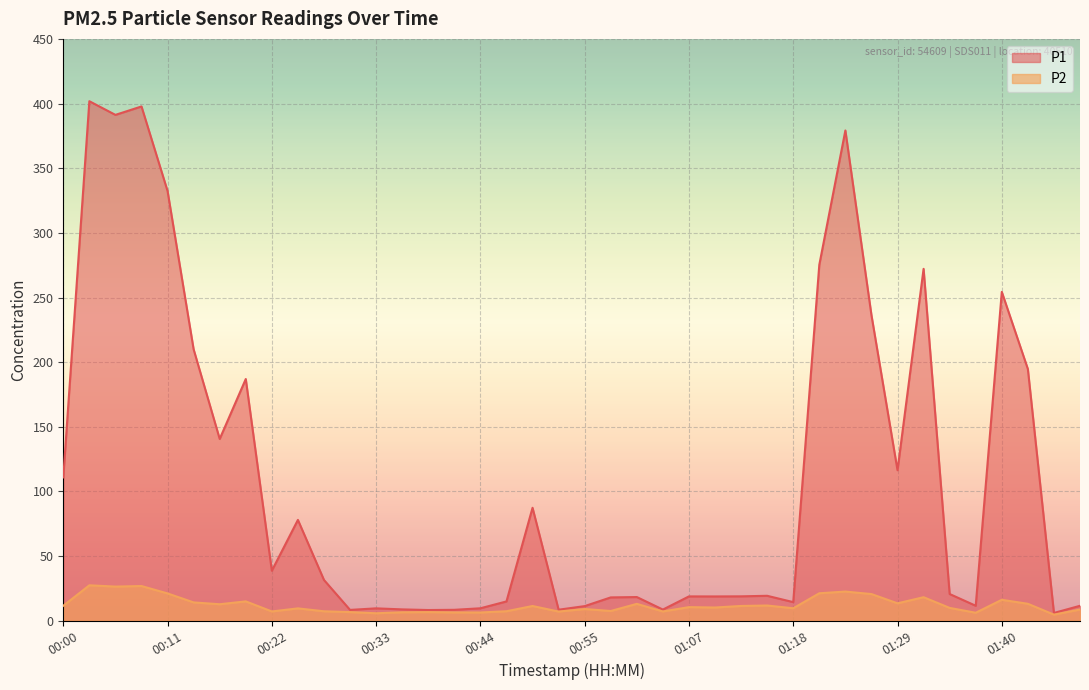

What is the lowest value of the P1 series?

5.9